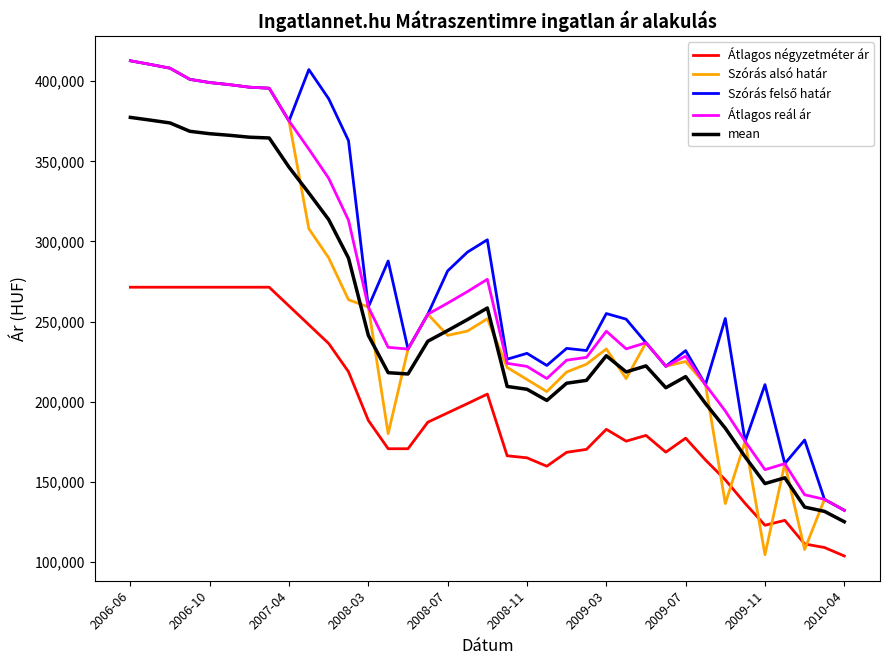

True or false: Átlagos reál ár and Átlagos négyzetméter ár intersect in this chart.

False